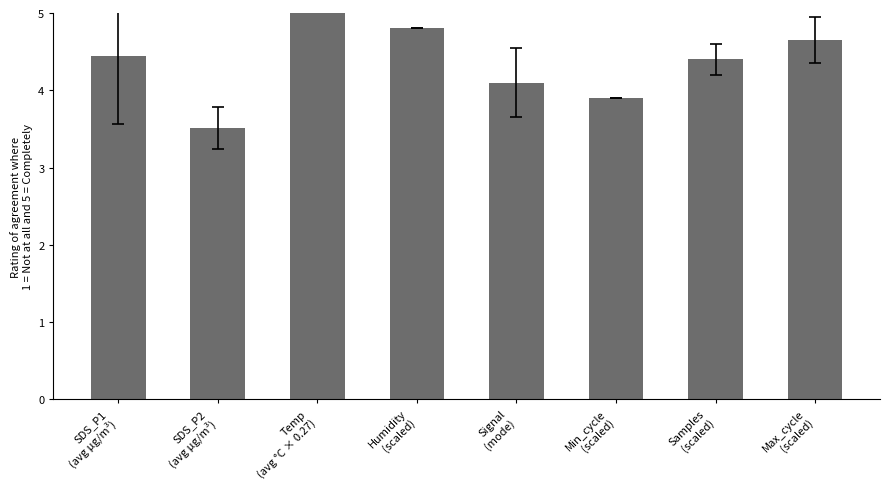

Where is the data nearest to the value 10?

Humidity
(scaled)